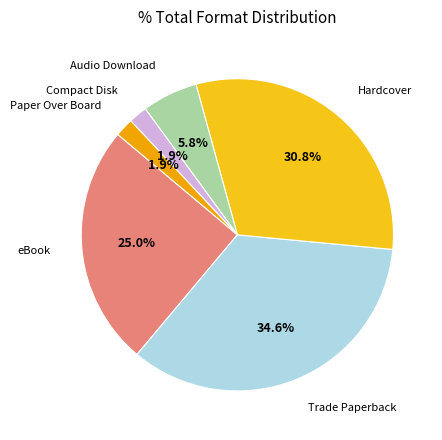

How many slices are in this pie chart?

6